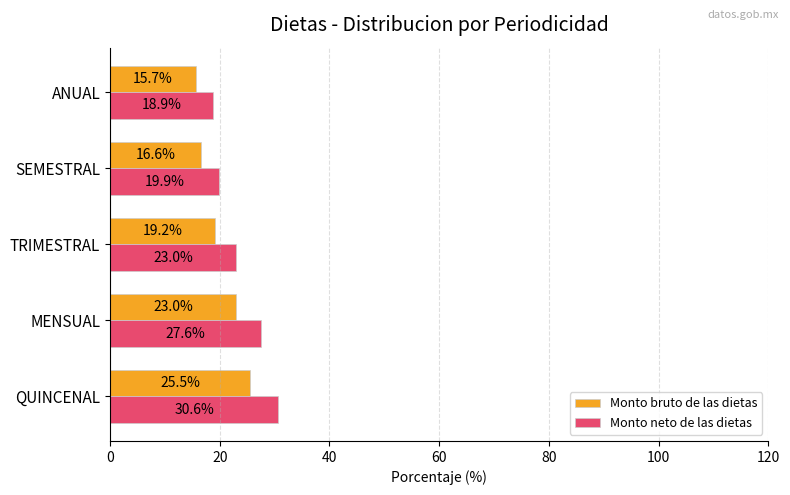

Is it true that Monto neto de las dietas equals 9.0 at ANUAL?

False